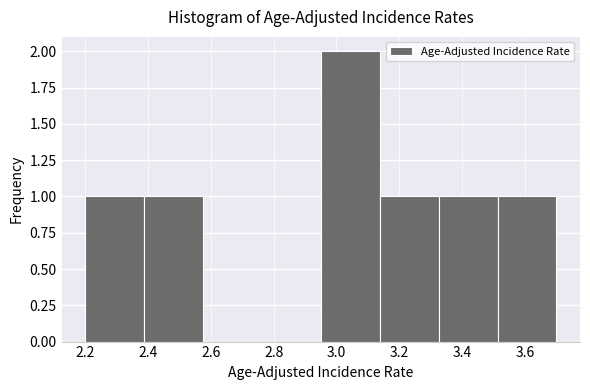

Over which range of the x-axis is the bar tallest?

2.96 to 3.14